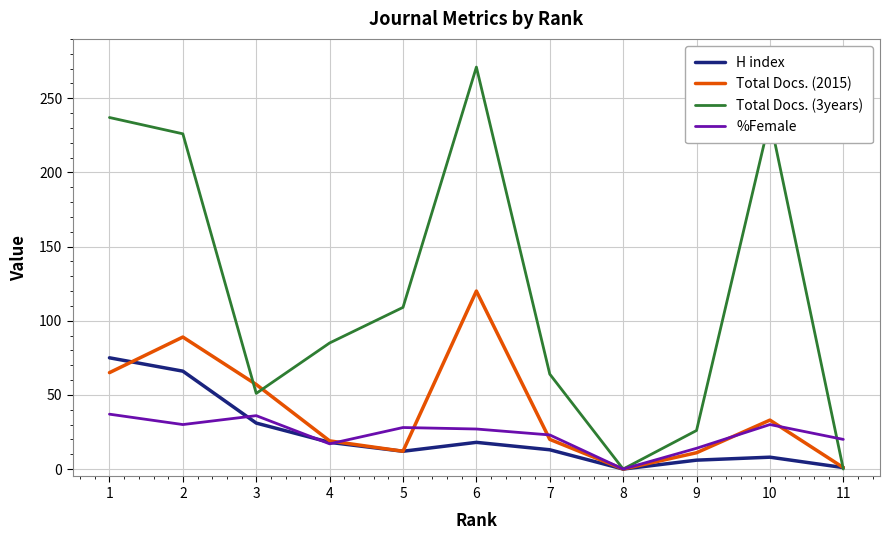

How many interior local valleys does the Total Docs. (2015) series have?

2